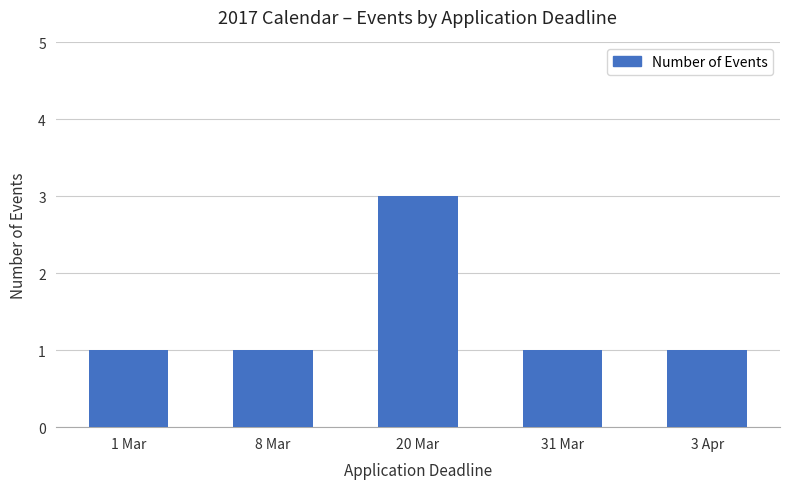

What is the label of the 5th bar from the right?

1 Mar